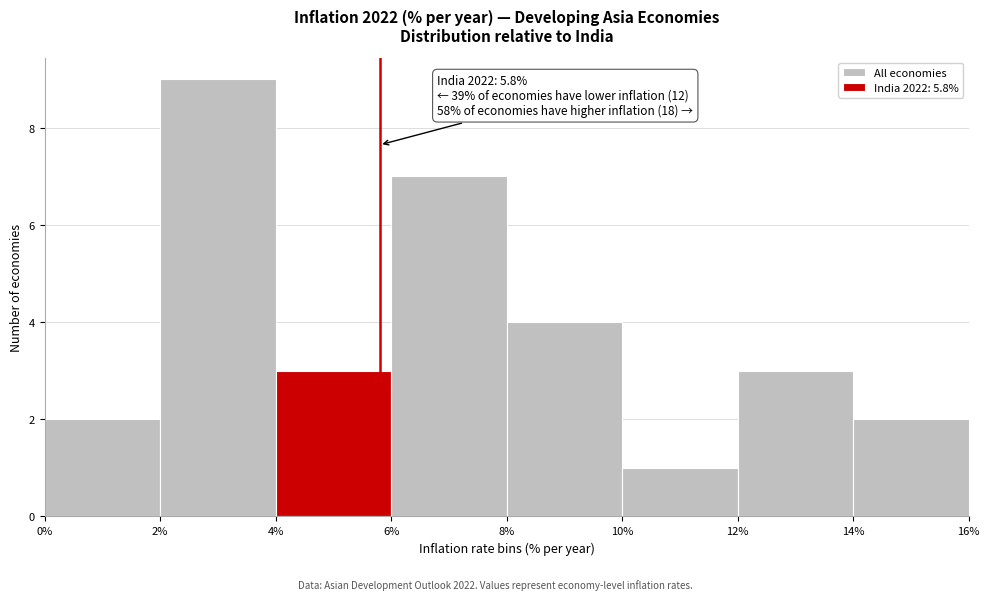

Which range on the x-axis has the tallest bar?

2% to 4%